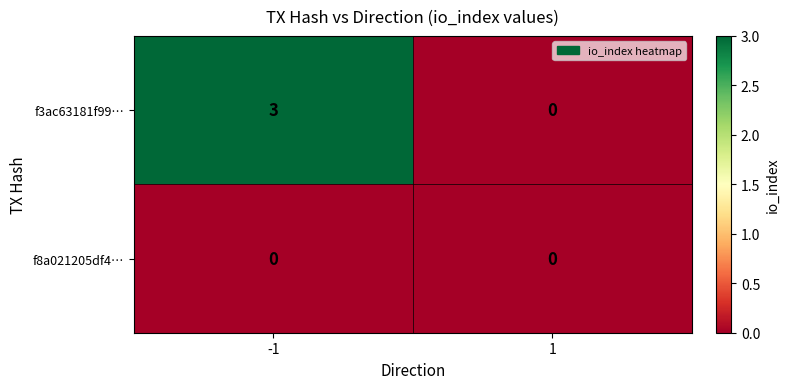

Which series has the largest total across all categories?

f3ac63181f99…